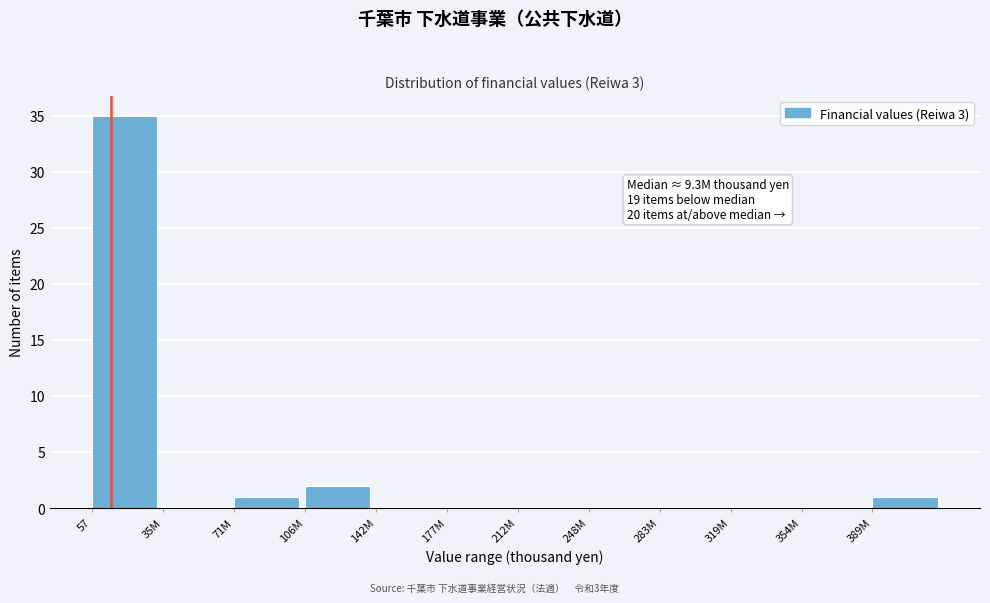

Reading right to left, what are all the values shown in this chart?

389M=1	354M=0	319M=0	283M=0	248M=0	212M=0	177M=0	142M=0	106M=2	71M=1	35M=0	57=35